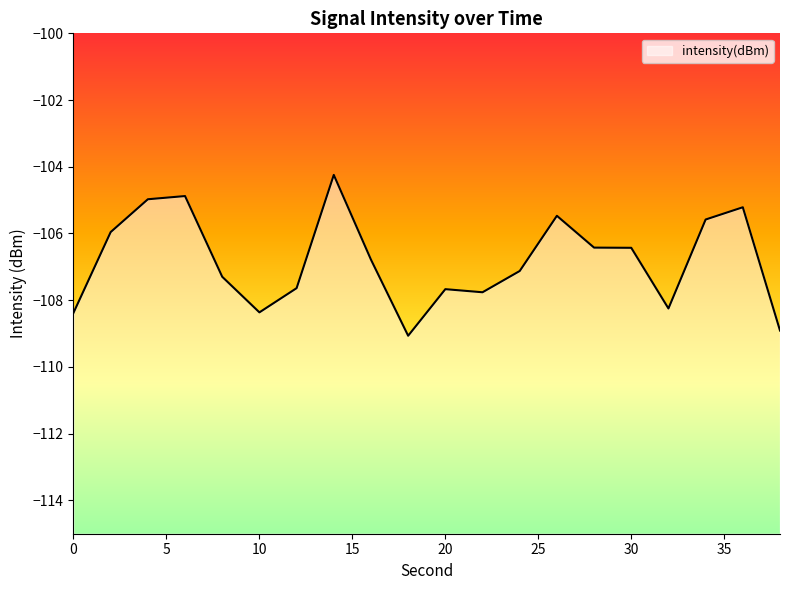

Read the value at 32.

-108.2